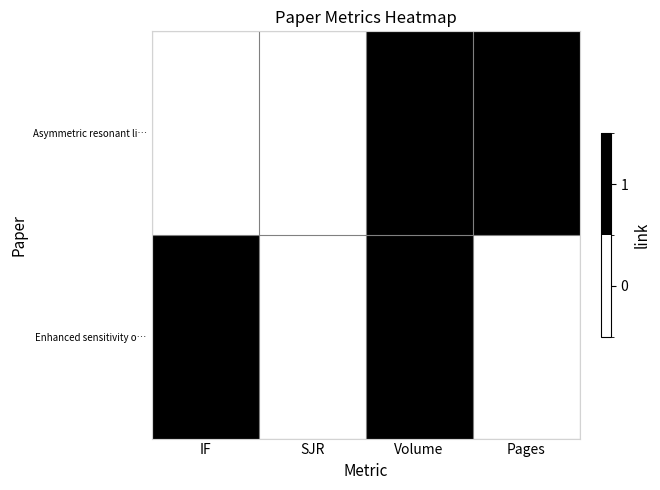

At how many categories does at least one series exceed 0?

3